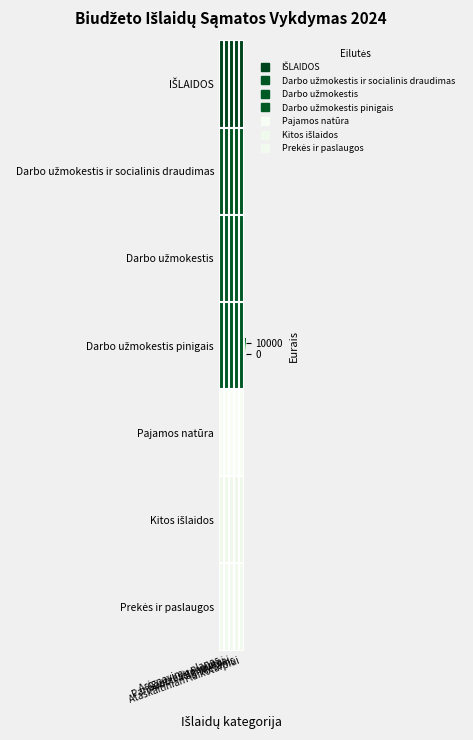

At how many categories does at least one series exceed 13796?

5